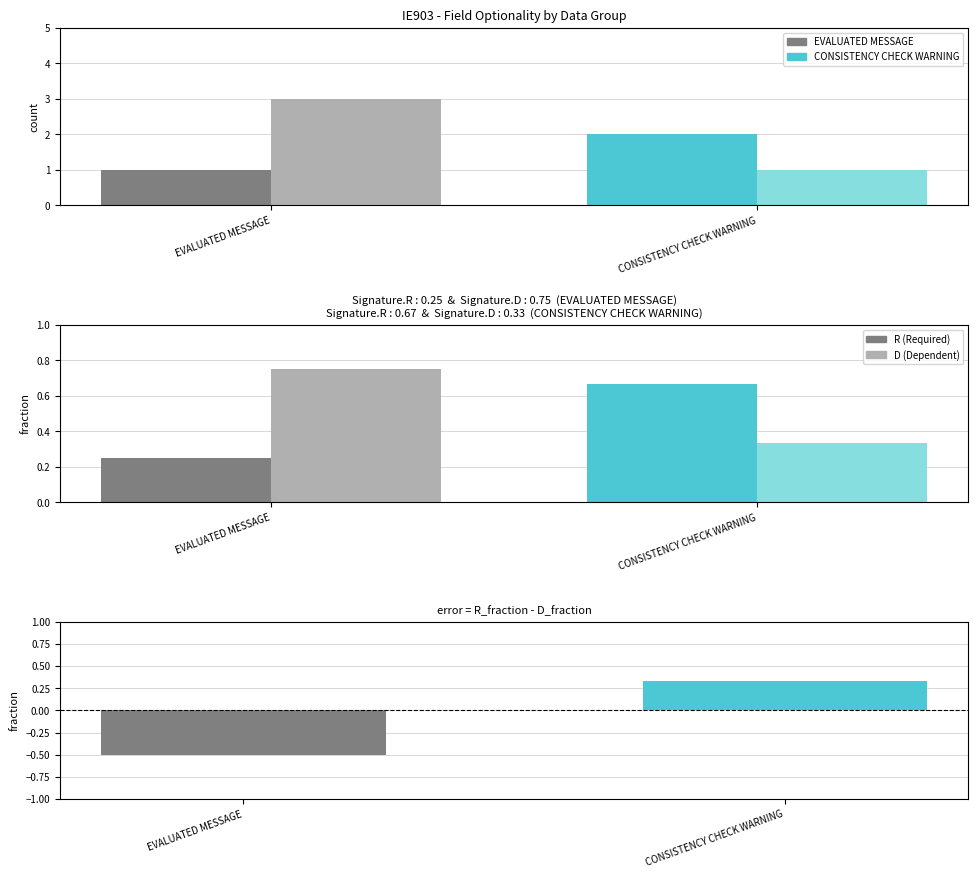

Which series has the largest total across all categories?

D (Dependent)